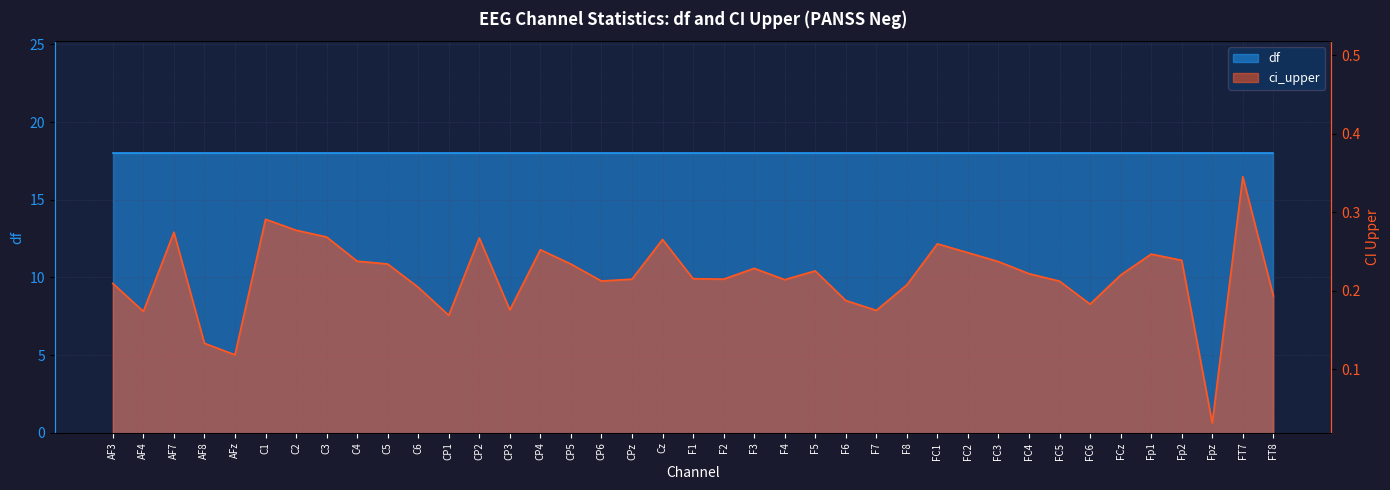

What is the label of the 12th point from the left?

CP1